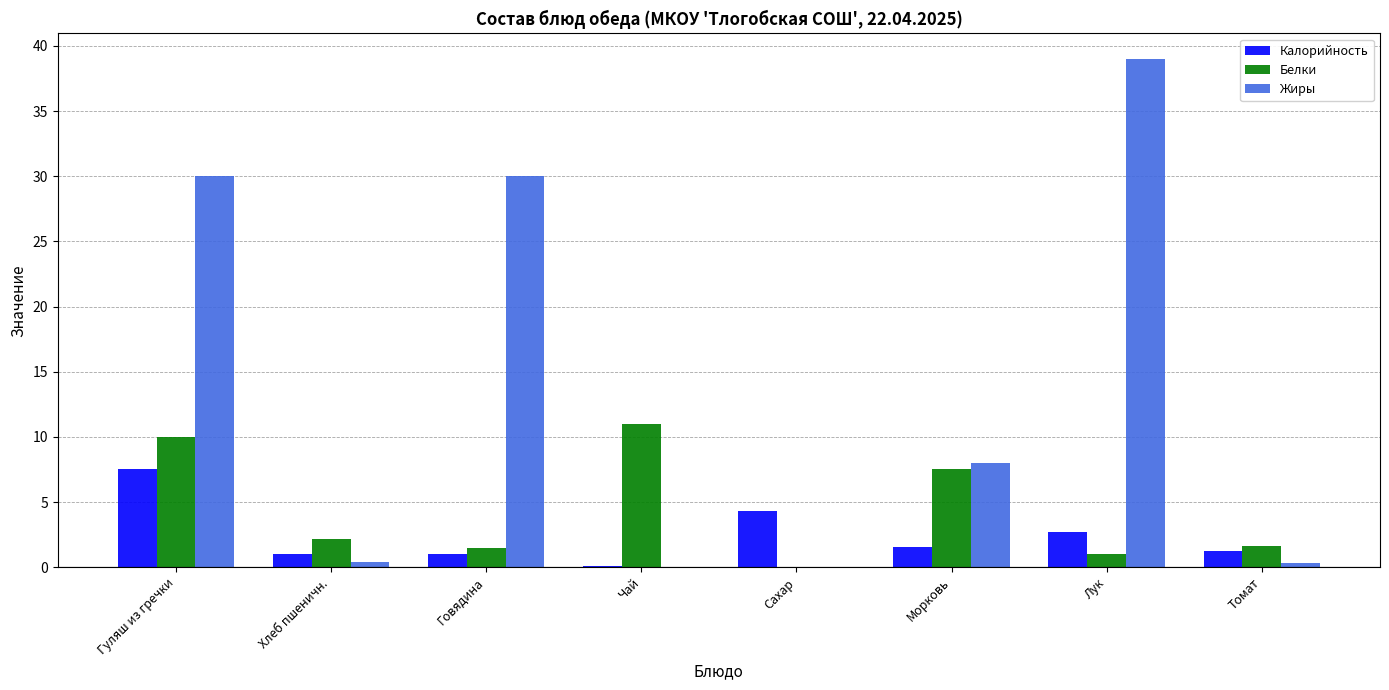

What is the approximate value of Калорийность at Гуляш из гречки?

7.5